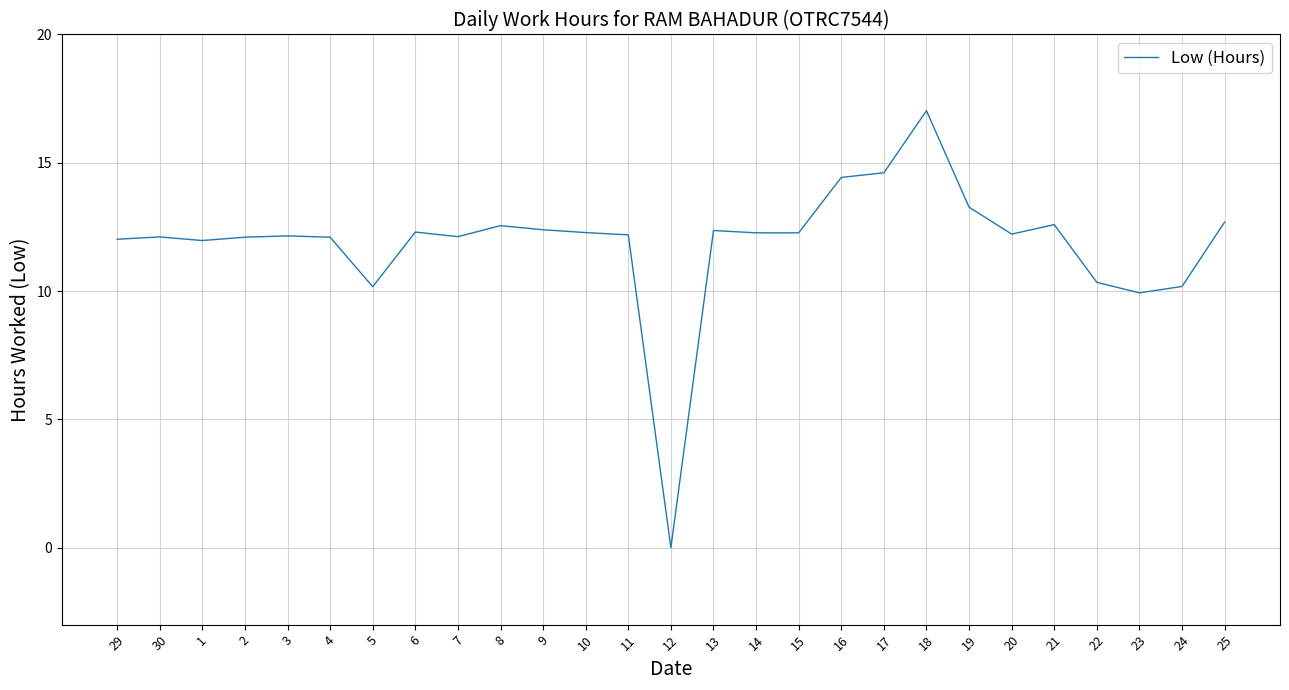

The chart shows a value of 17.1 at 11. True or false?

False